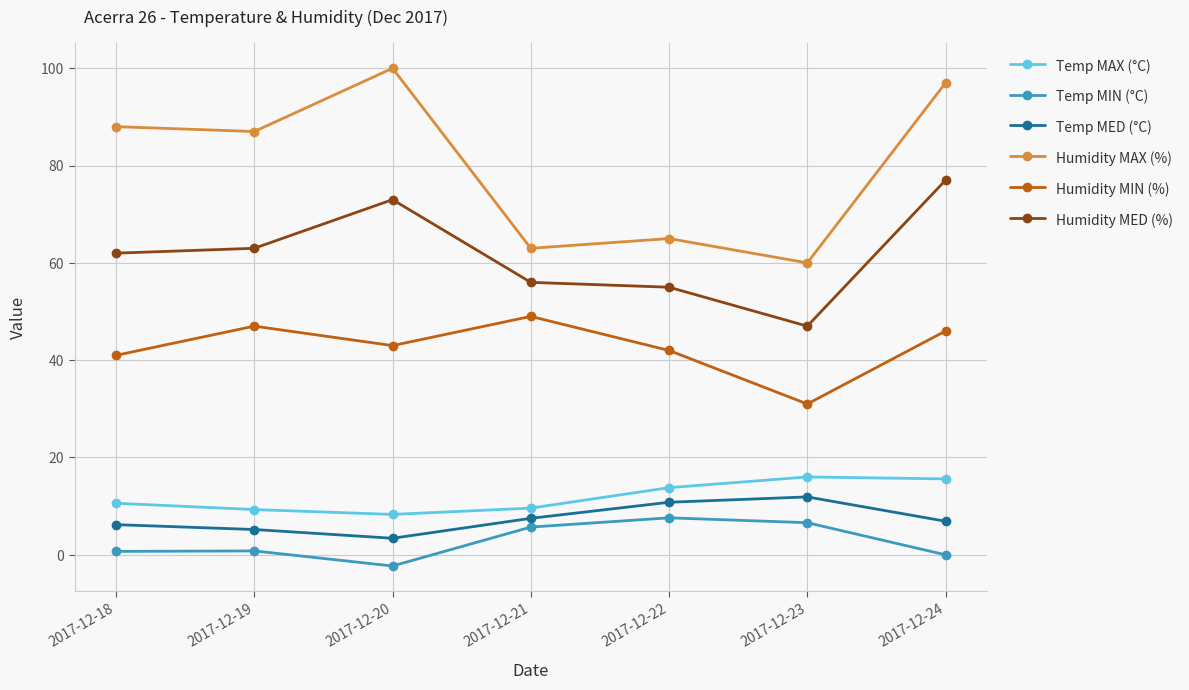

How many data points does each series have?

7